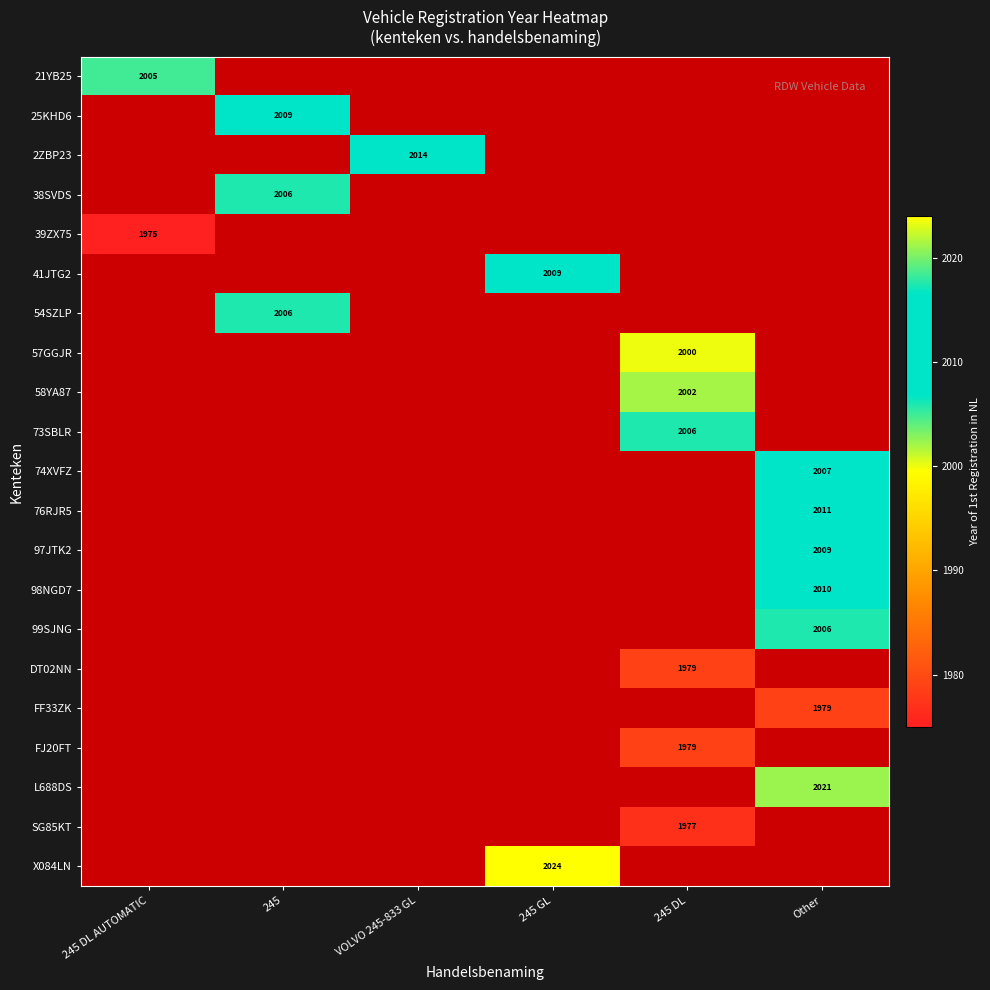

How many data points does each series have?

6